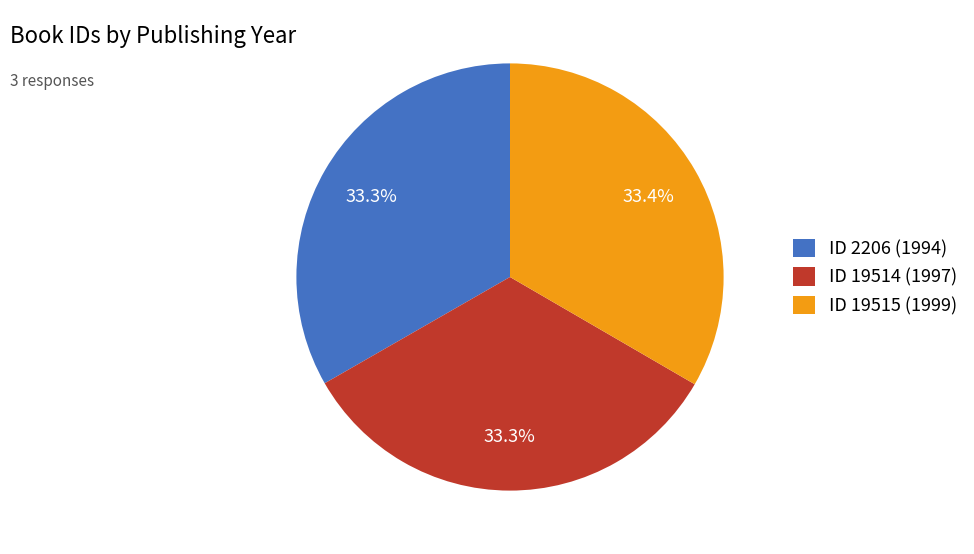

Is there a majority slice in this chart?

No